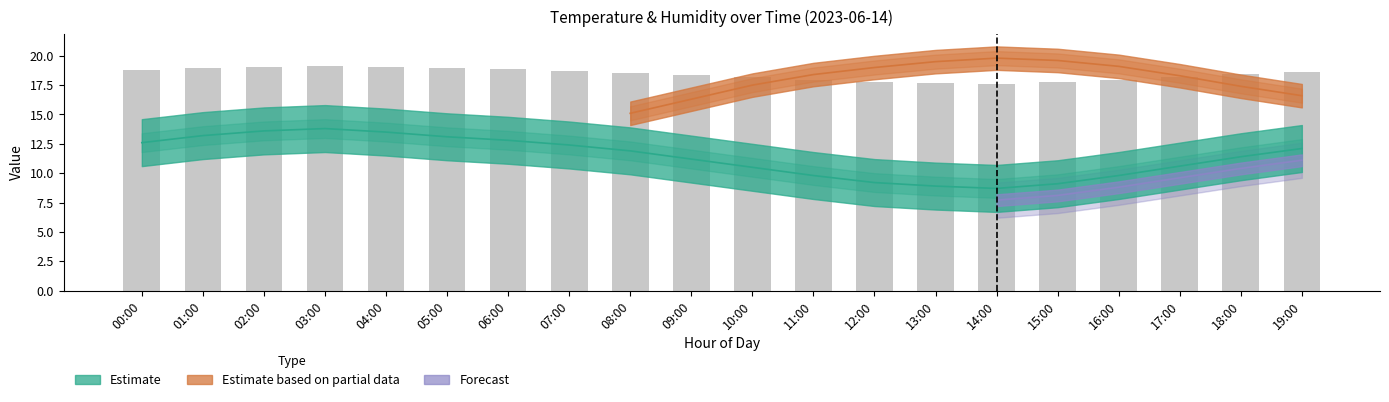

The chart shows a value of 5.2 at 09:00. True or false?

False